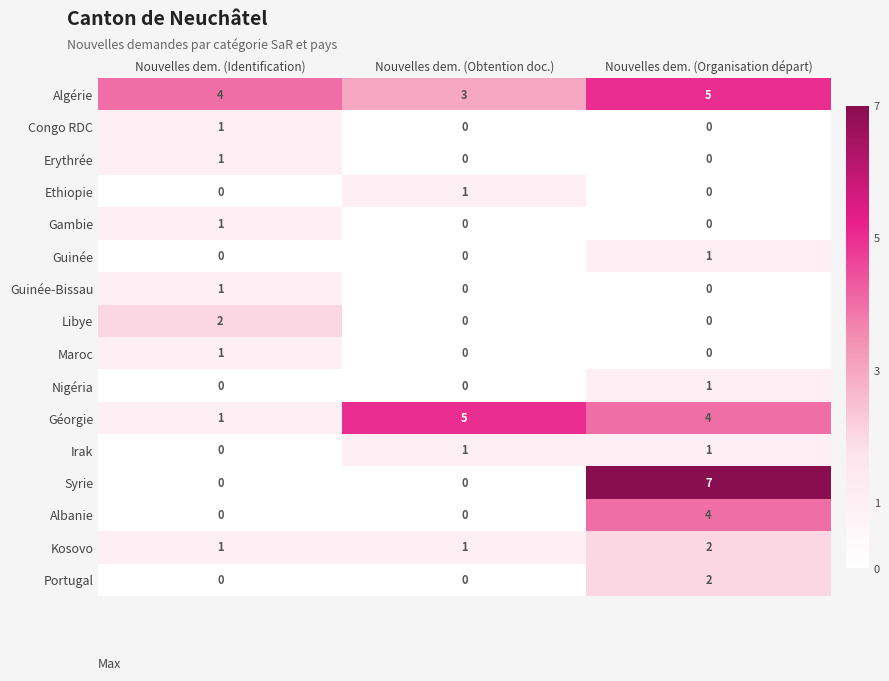

How many data points does each series have?

3